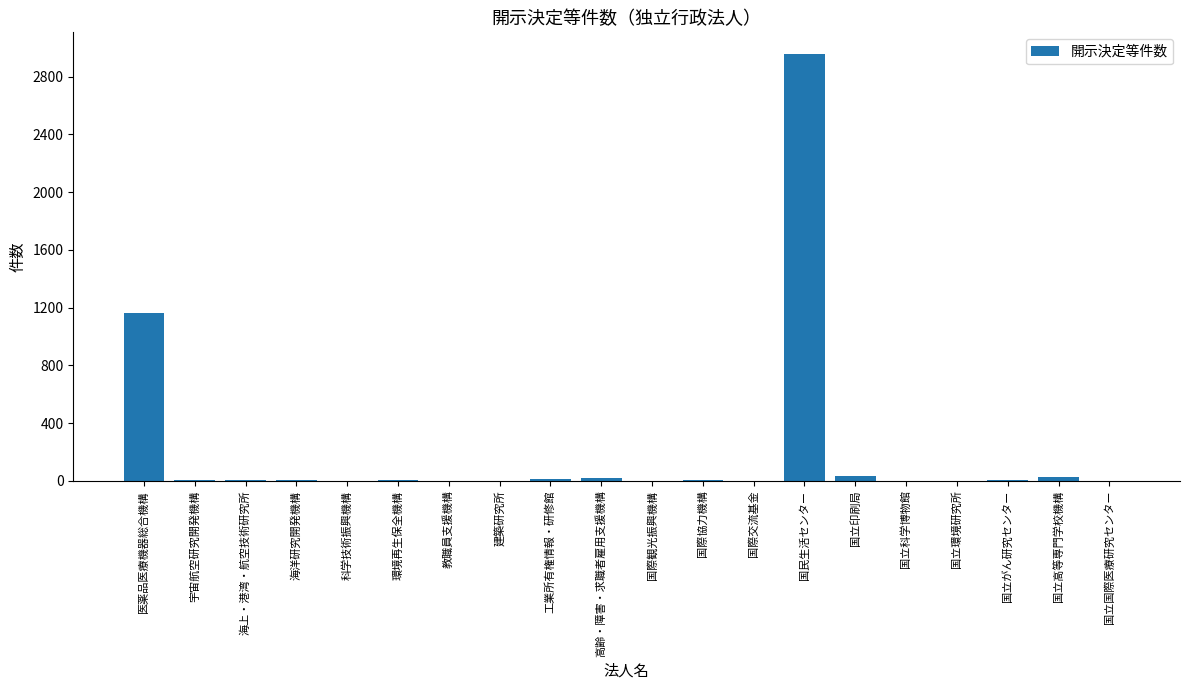

Which category has the highest value across all series?

国民生活センター